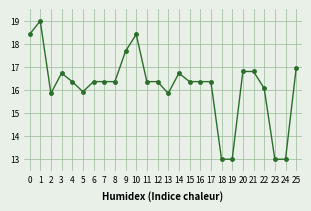

Where is the first local minimum?

2